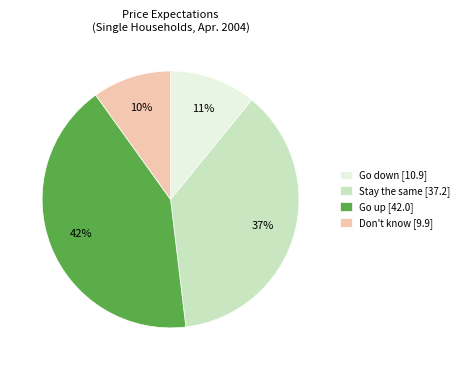

To the nearest percent, what portion does Don't know [9.9] represent?

10%